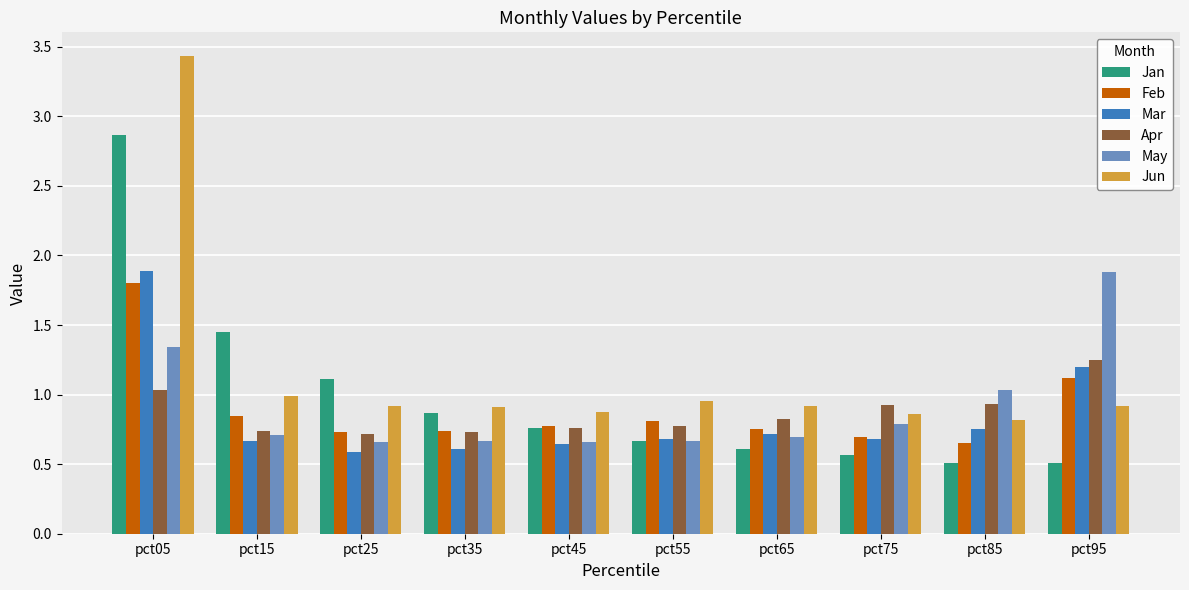

What is the difference between the maximum and minimum values in the Apr series?

0.5